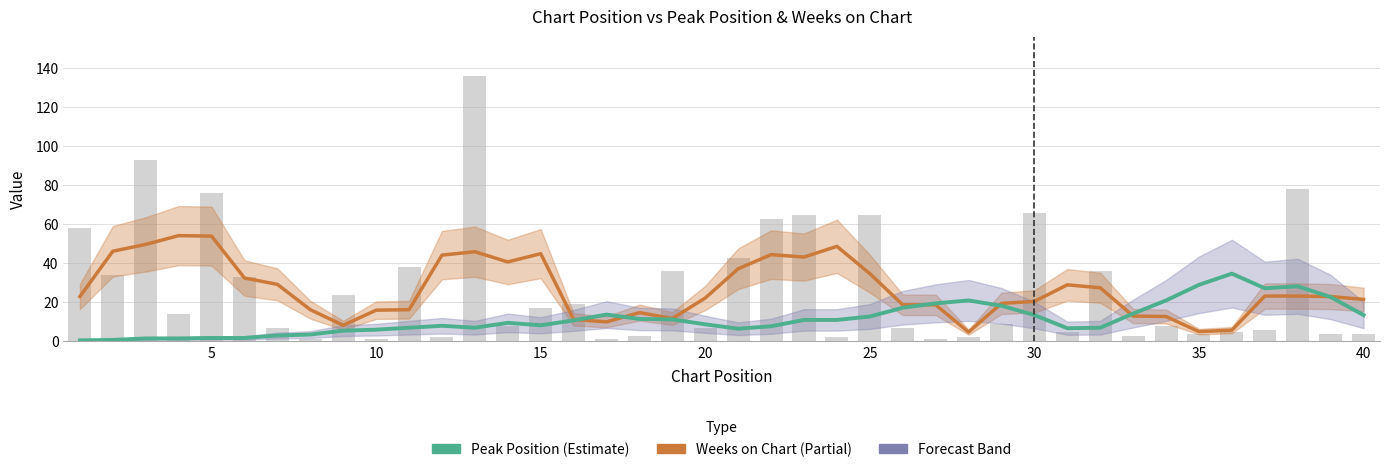

How many data points does each series have?

40